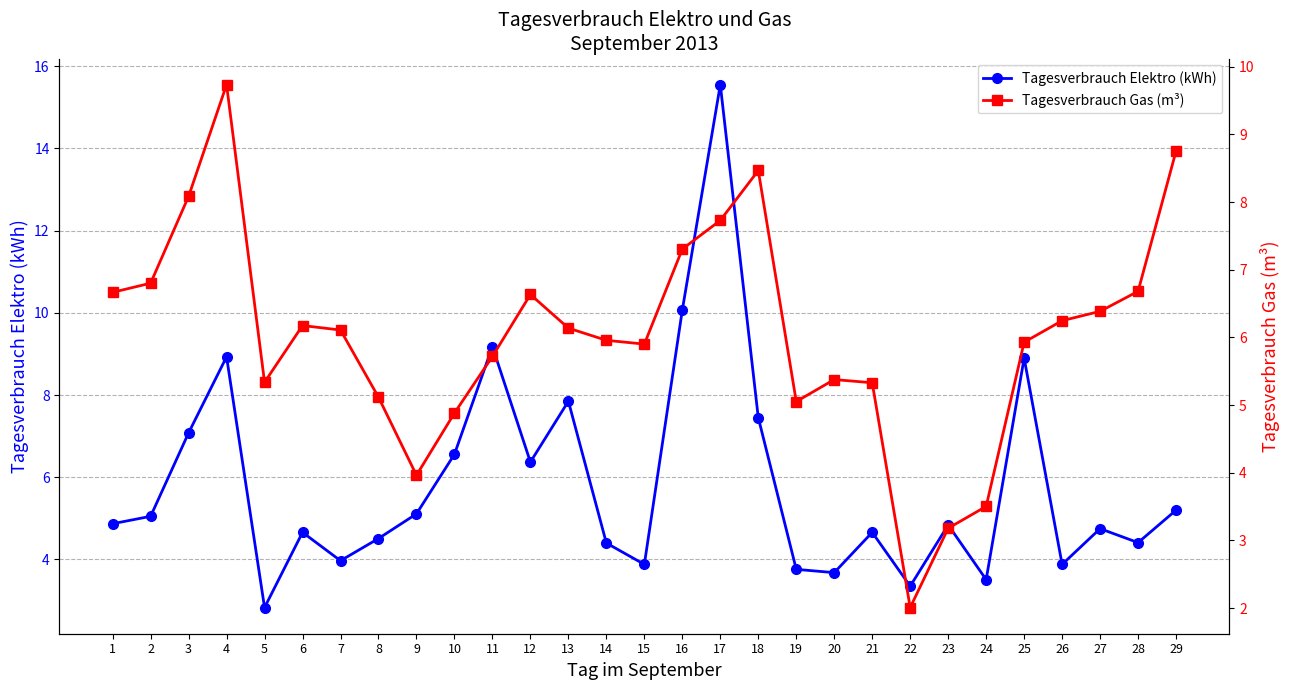

How many lines are shown in the chart?

2